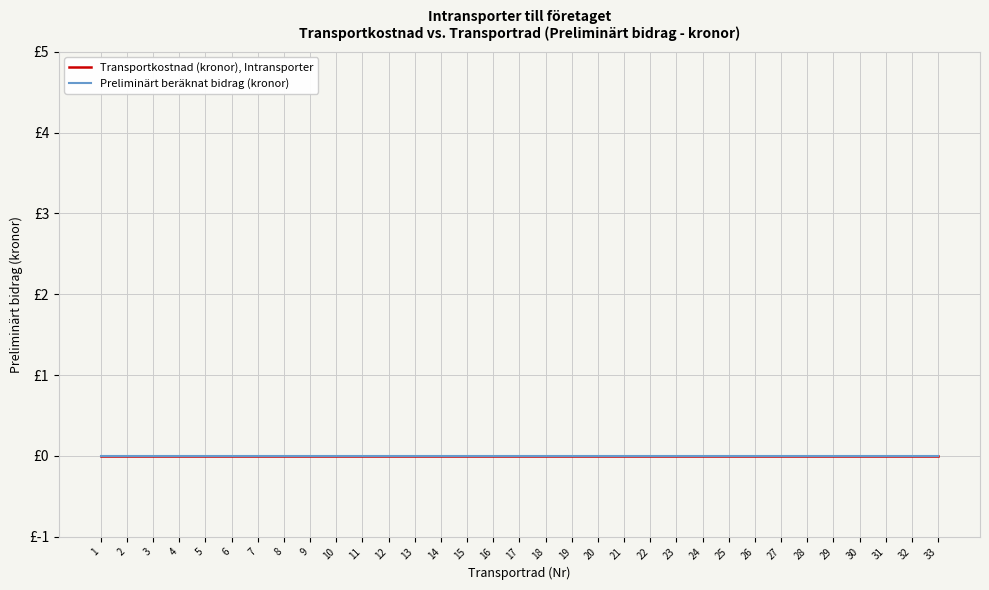

At which category is the sum across all series the highest?

33